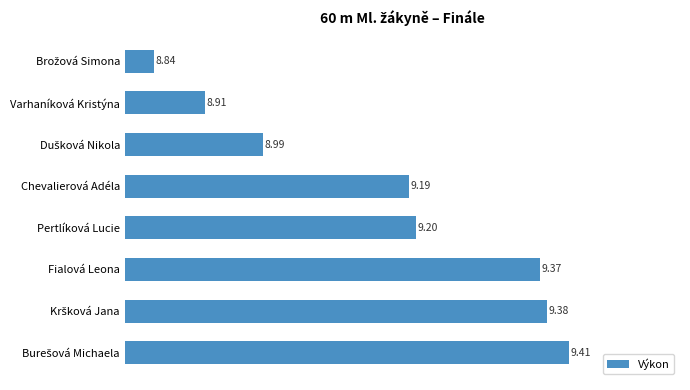

Are the bars horizontal?

Yes